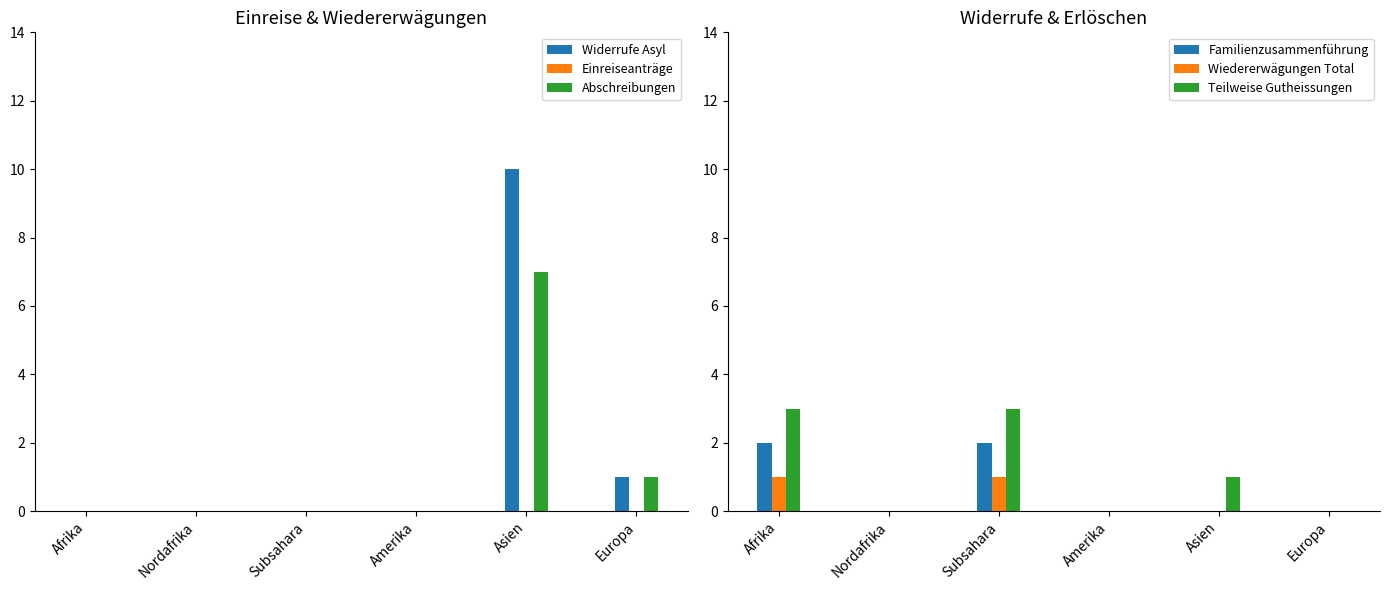

Between Subsahara and Amerika, which is larger?

Subsahara